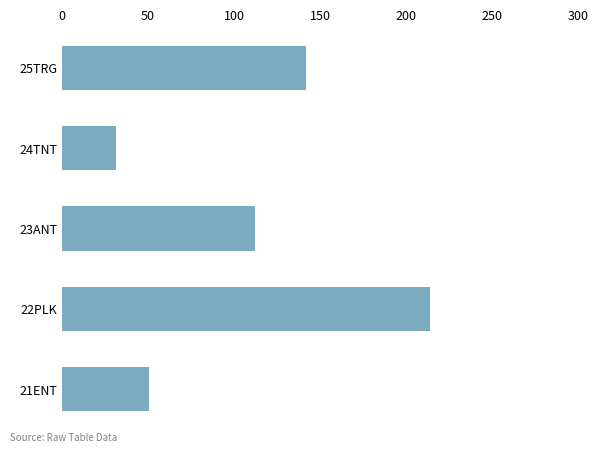

Rank the categories by value from highest to lowest.

22PLK, 25TRG, 23ANT, 21ENT, 24TNT